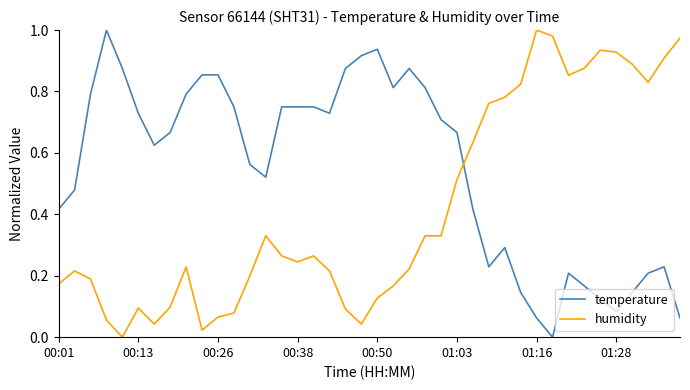

How many lines are shown in the chart?

2